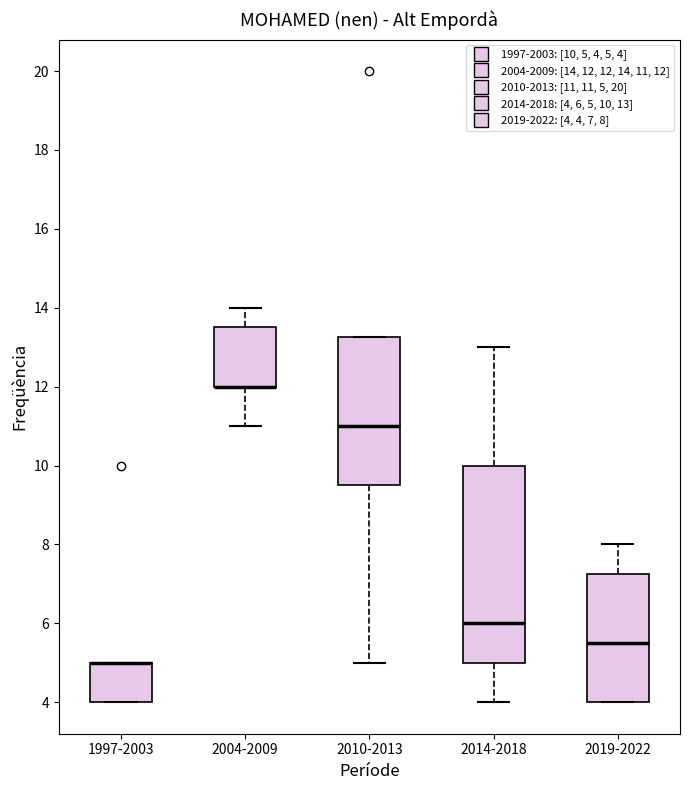

Reading left to right, transcribe this box plot: for each box, give where its median line is, the range the box spans, and where its two whiskers end, as read against the y-axis. The values are not printed on the chart, so give them approximately, as read against the axis.

1997-2003: median 5.0 (drawn on the box's upper edge), box 4.0 to 5.0, whiskers 4.0 to 5.0
2004-2009: median 12.0 (drawn on the box's lower edge), box 12.0 to 13.6, whiskers 11.0 to 14.0
2010-2013: median 11.0, box 9.6 to 13.2, whiskers 5.0 to 13.2
2014-2018: median 6.0, box 5.0 to 10.0, whiskers 4.0 to 13.0
2019-2022: median 5.6, box 4.0 to 7.2, whiskers 4.0 to 8.0